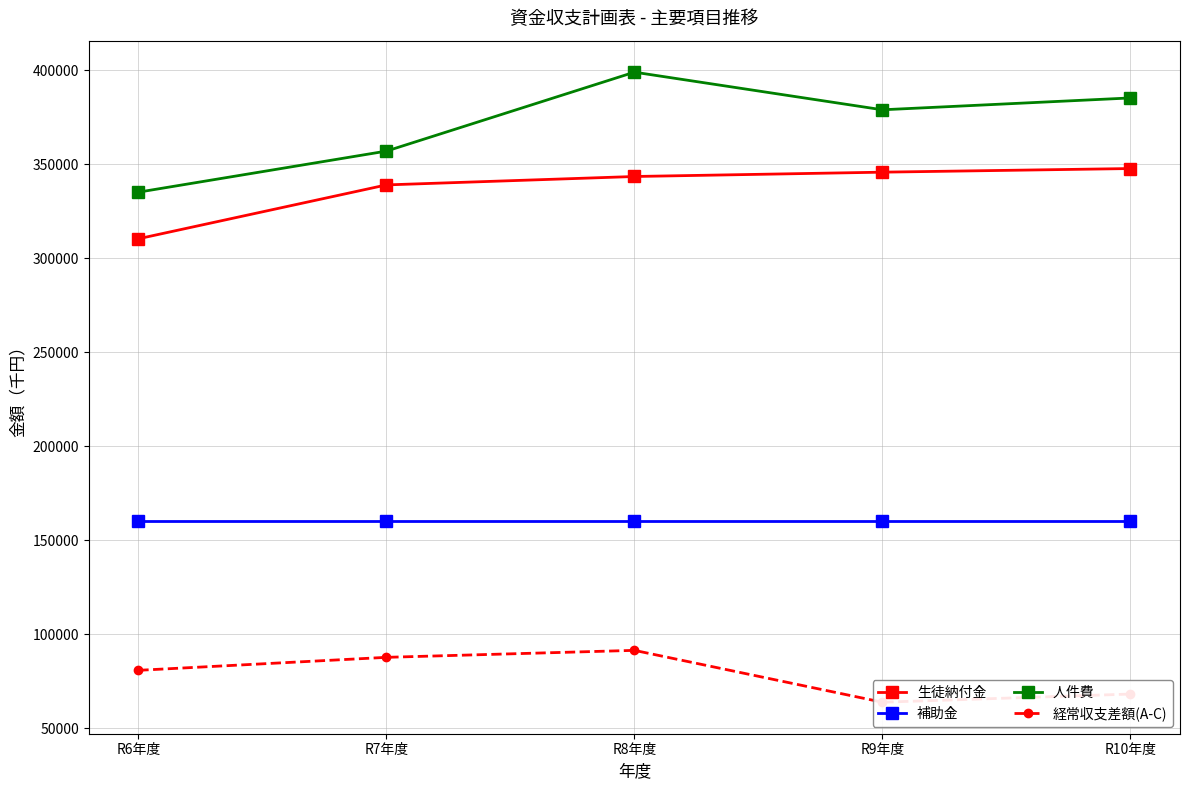

What is the value of the 補助金 point at the 2nd from the left?

160100